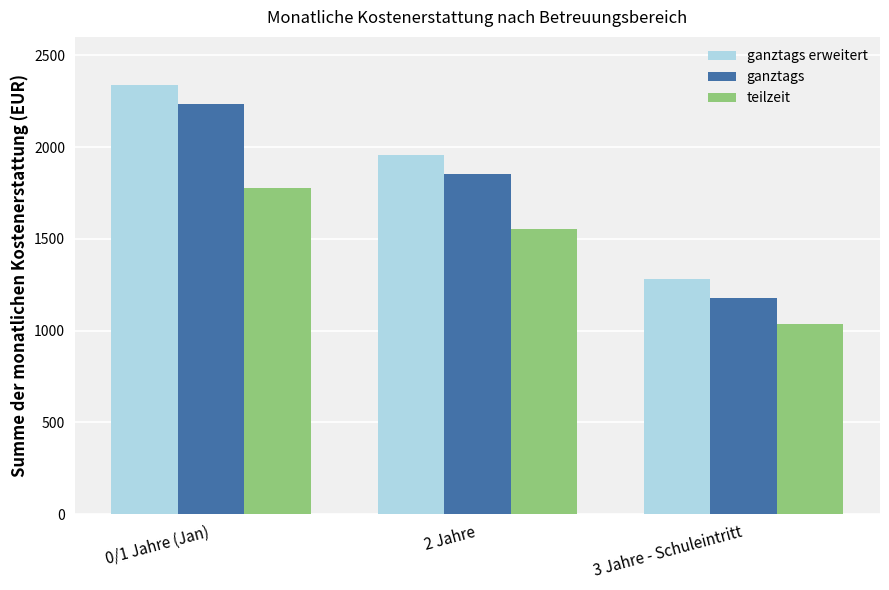

What is the greatest value displayed?

2339.2